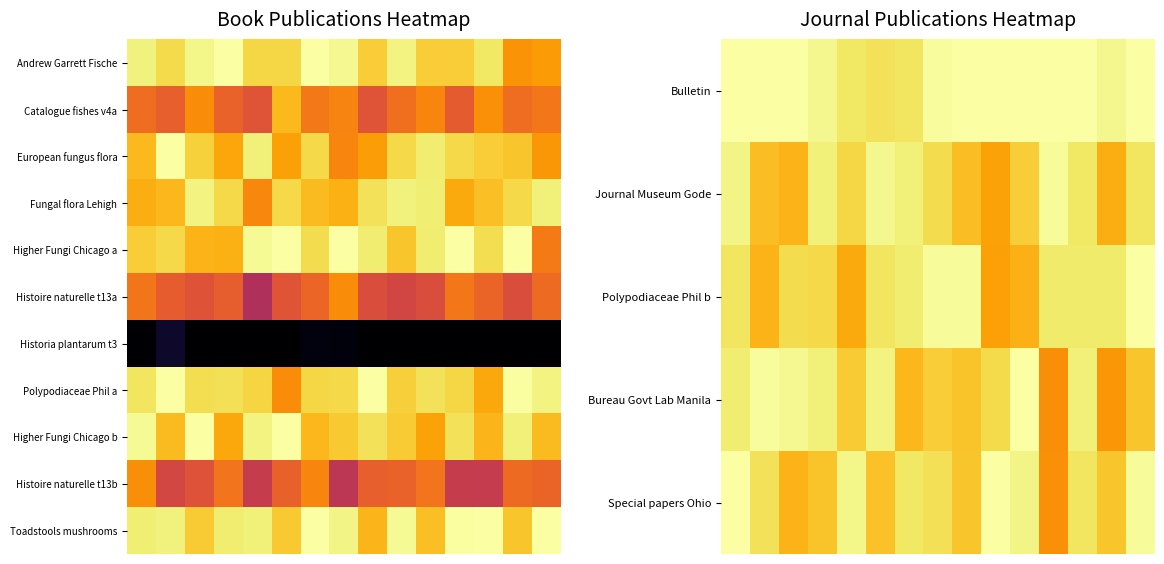

Count the number of categories in the chart.

15